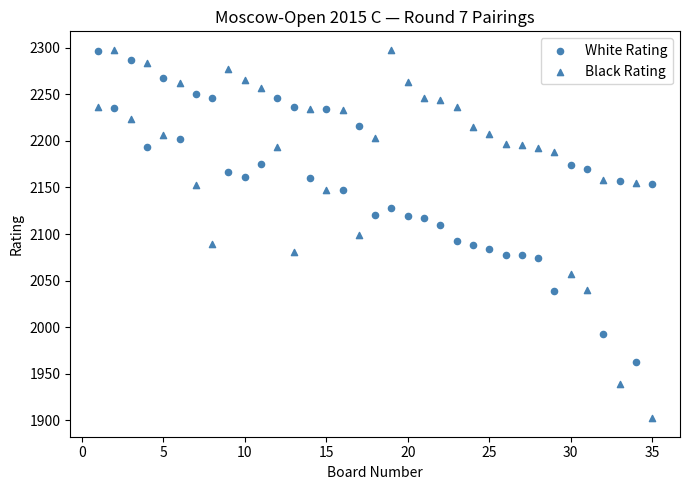

How many data points are displayed?

70